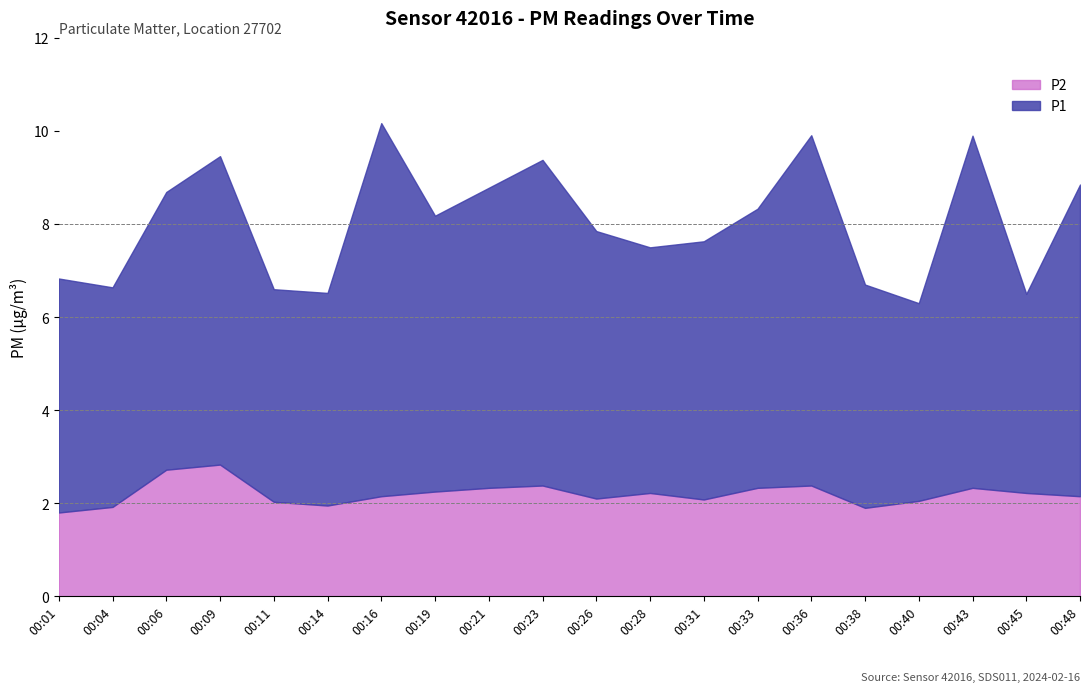

True or false: P1 and P2 cross at least once.

False